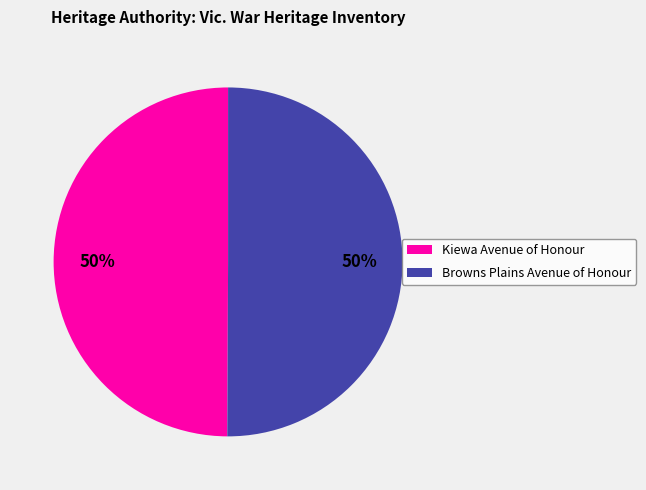

To the nearest percent, what is the average slice percentage?

50%